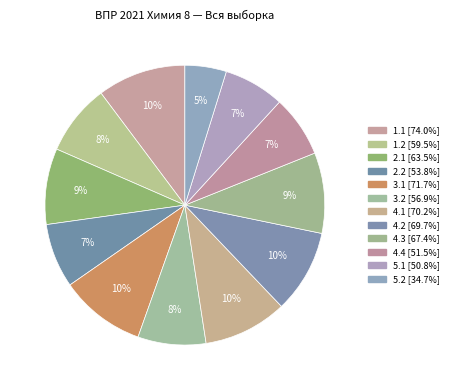

How many segments does this pie chart have?

12